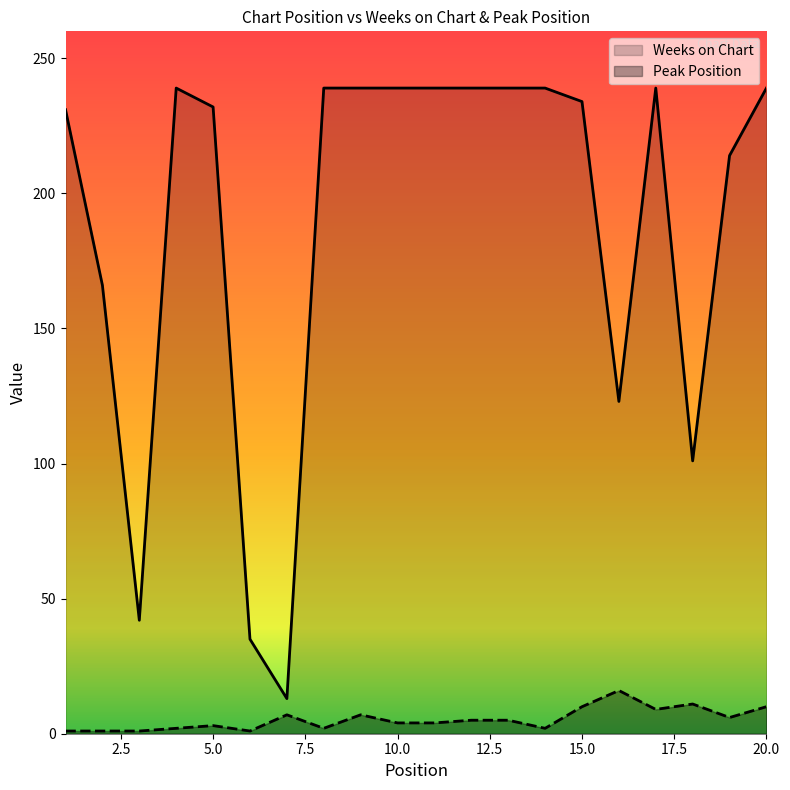

The value of Weeks on Chart at 16 is 172. True or false?

False